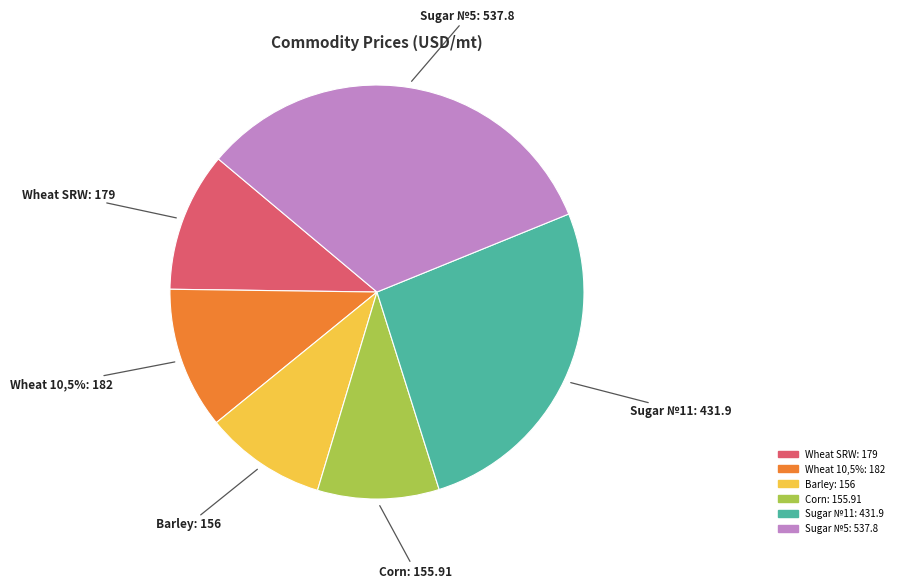

How many segments does this pie chart have?

6